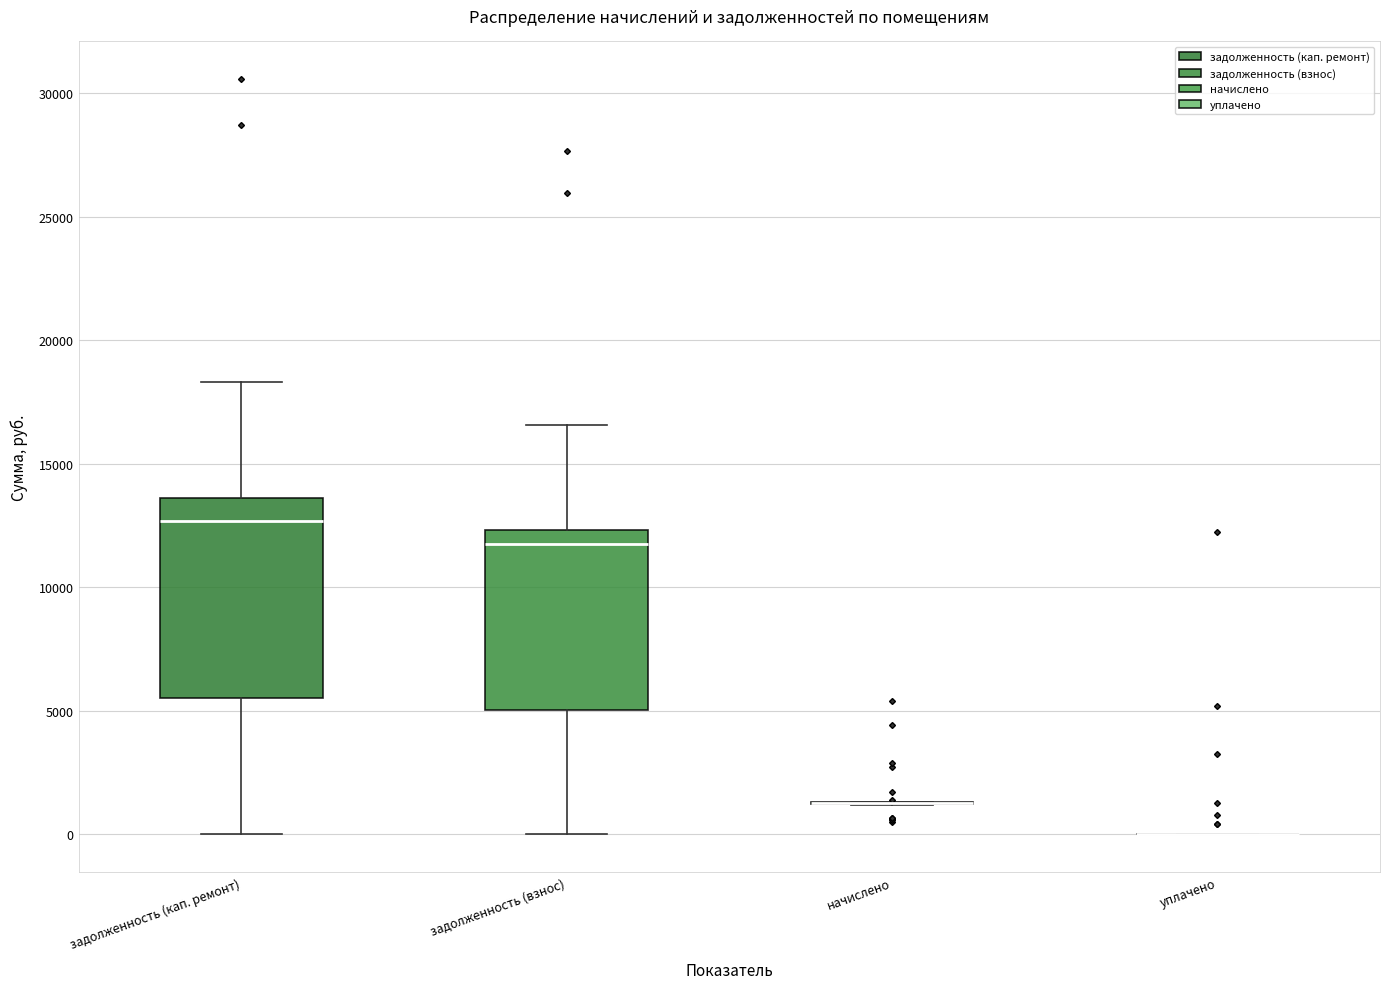

Reading left to right, read every box against the y-axis: the position of its median line, the range the box covers, and the ends of its whiskers. The values are not printed on the chart, so give them approximately, as read against the axis.

задолженность (кап. ремонт): median 12500, box 5500 to 13500, whiskers 0 to 18500
задолженность (взнос): median 12000, box 5000 to 12500, whiskers 0 to 16500
начислено: box collapsed to a line at 1500, whiskers 1000 to 1500
уплачено: box collapsed to a line at 0, whiskers 0 to 0